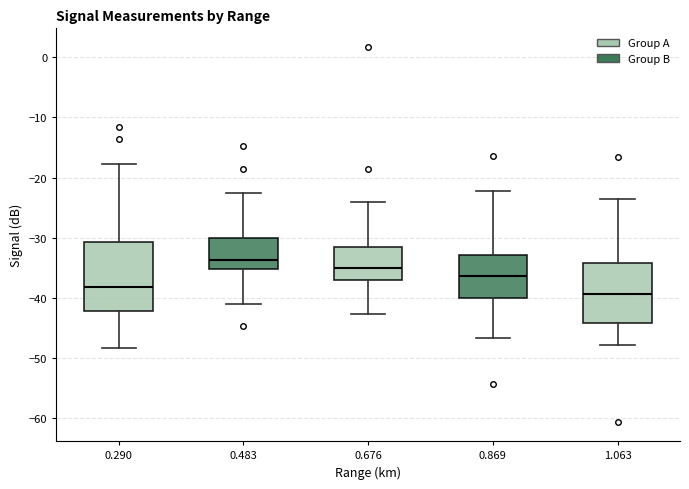

Which box has the highest median line?

0.483